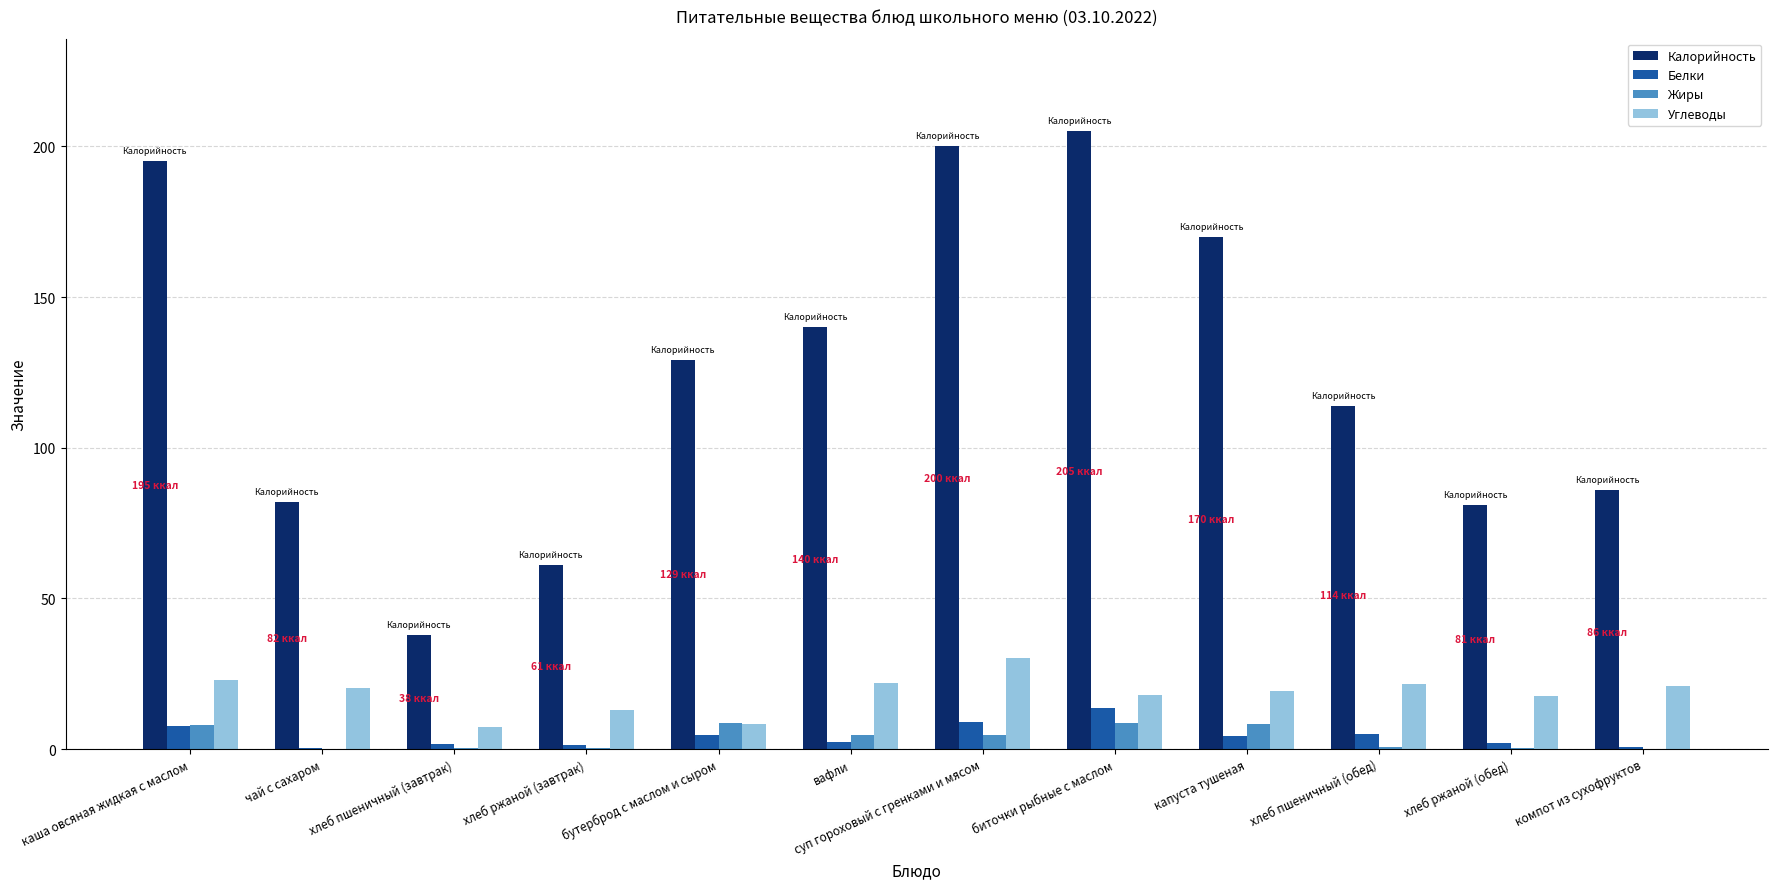

How many series are shown in this chart?

4